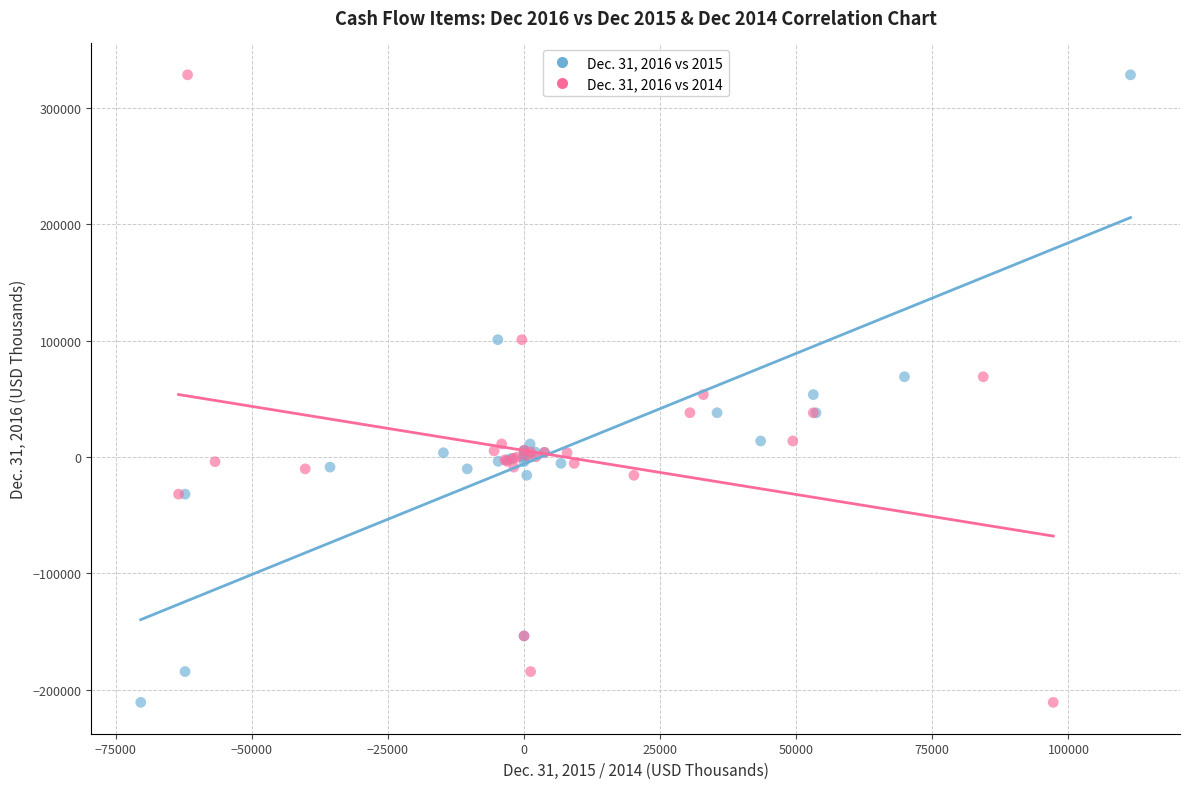

What are all the series names shown in the legend?

Dec. 31, 2016 vs 2015, Dec. 31, 2016 vs 2014